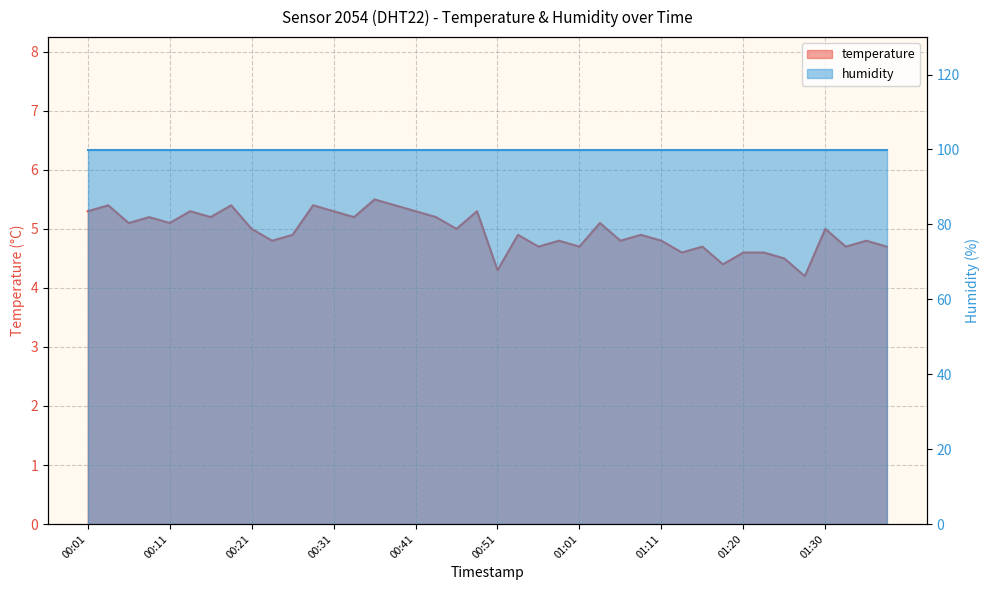

Which has a higher value, 00:21 or 01:25?

00:21